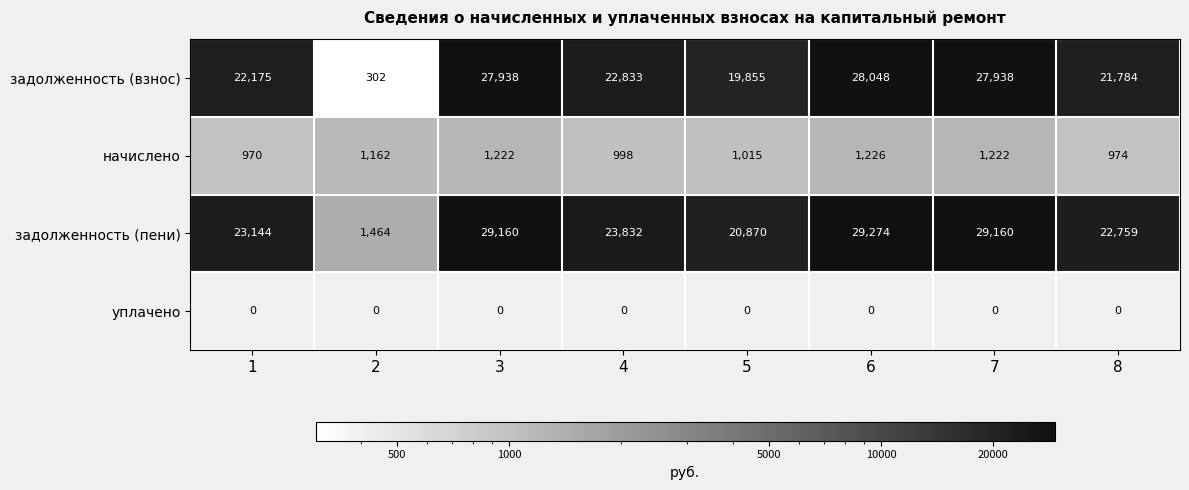

How many series are shown in this chart?

4